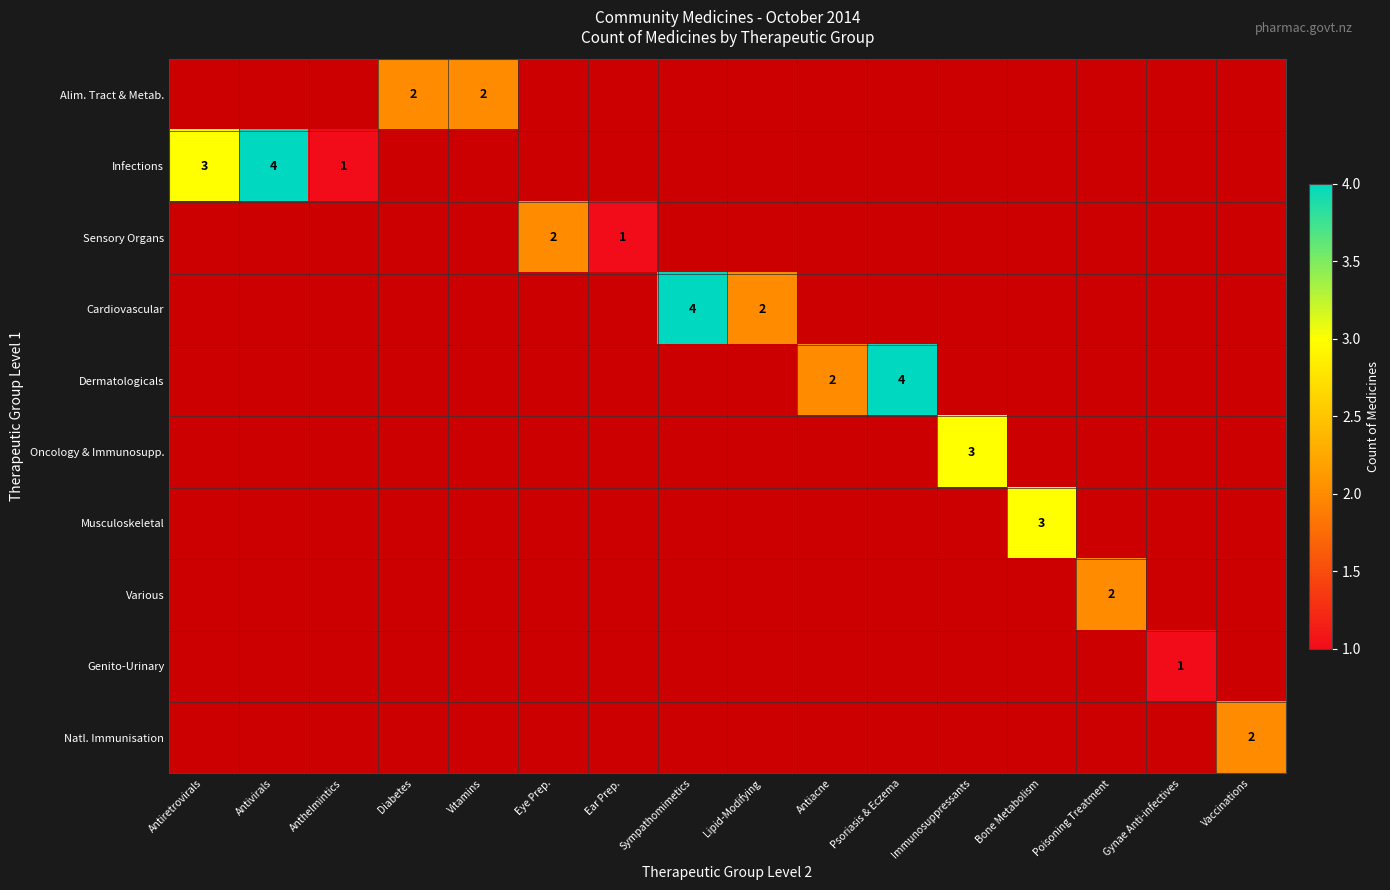

What is the difference between the highest and lowest values at Psoriasis & Eczema?

4